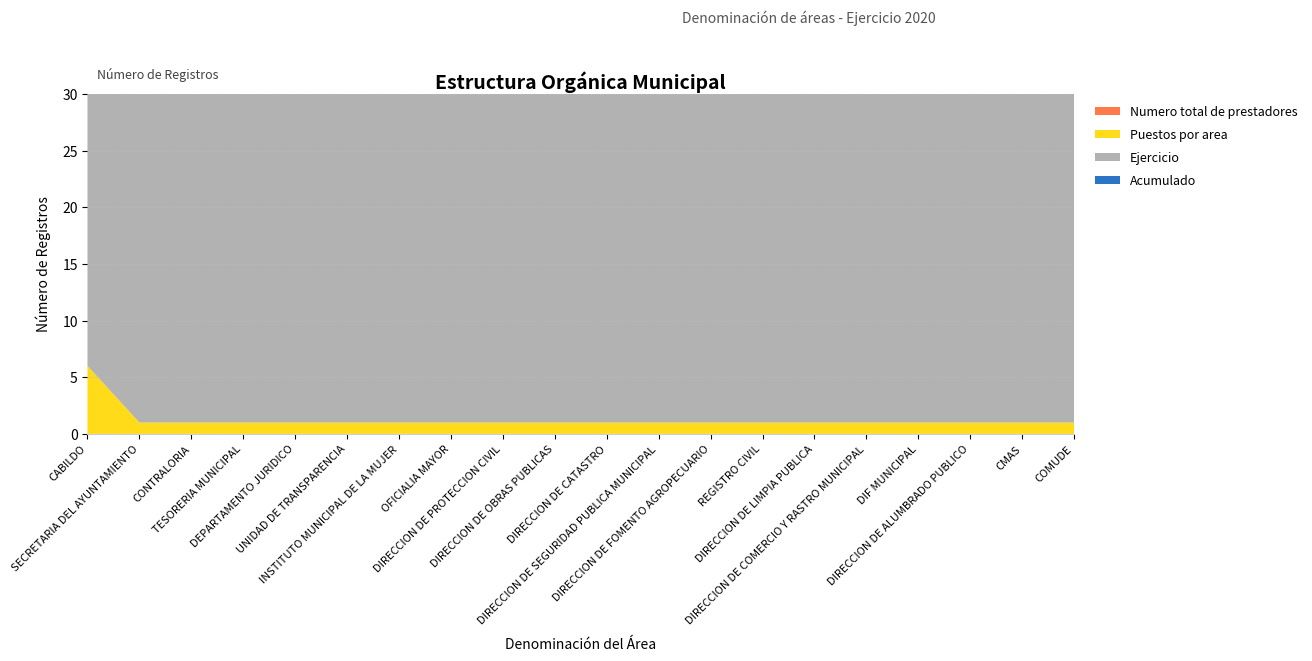

Reading left to right, transcribe all the data shown in this chart.

Numero total de prestadores: 0	0	0	0	0	0	0	0	0	0	0	0	0	0	0	0	0	0	0	0
Puestos por area: 6	1	1	1	1	1	1	1	1	1	1	1	1	1	1	1	1	1	1	1
Ejercicio: 2020	2020	2020	2020	2020	2020	2020	2020	2020	2020	2020	2020	2020	2020	2020	2020	2020	2020	2020	2020
Acumulado: 6	7	8	9	10	11	12	13	14	15	16	17	18	19	20	21	22	23	24	25